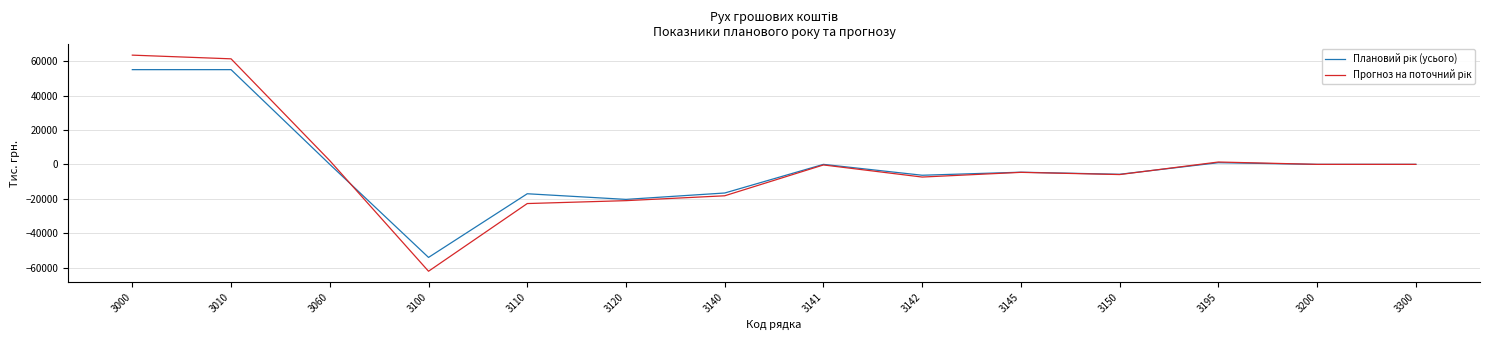

Which category has the lowest value across all series?

3100